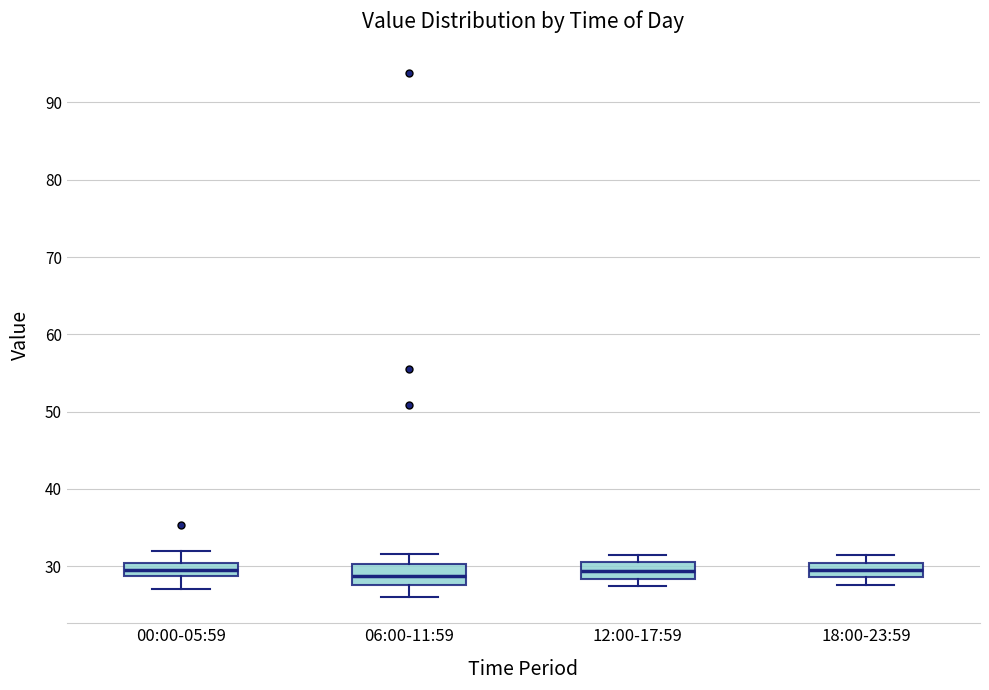

Reading left to right, read every box against the y-axis: the position of its median line, the range the box covers, and the ends of its whiskers. The values are not printed on the chart, so give them approximately, as read against the axis.

00:00-05:59: median 29 (inside the box), box 29 to 30, whiskers 27 to 32
06:00-11:59: median 29, box 28 to 30, whiskers 26 to 32
12:00-17:59: median 29, box 28 to 31, whiskers 27 to 32
18:00-23:59: median 30 (inside the box), box 29 to 30, whiskers 28 to 31